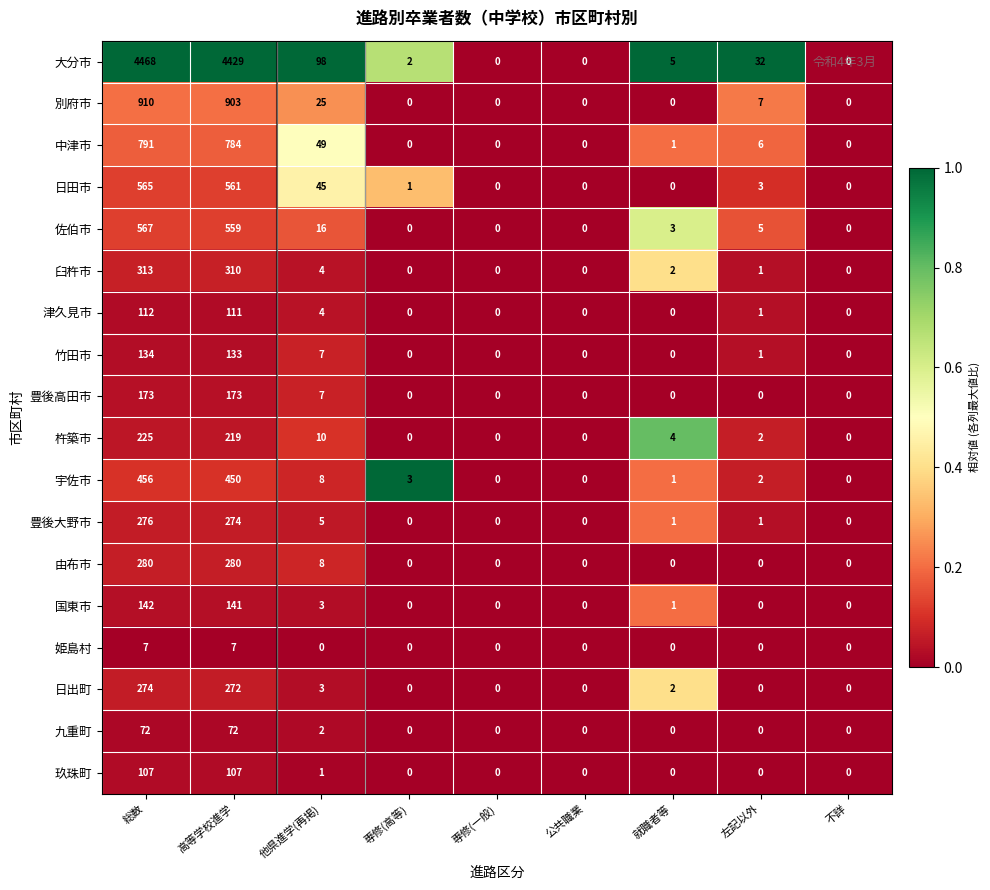

What is the total value across all series at 就職者等?

20